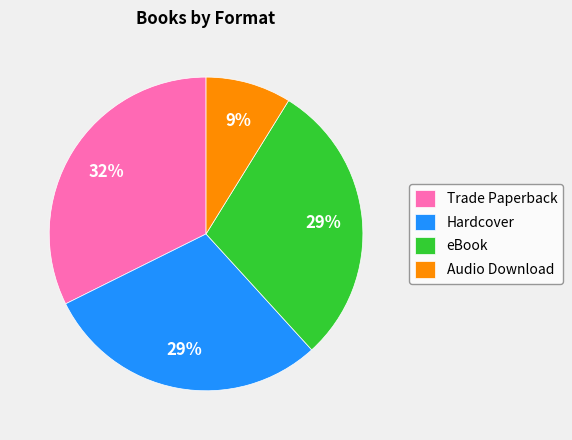

What is the ratio of the value at Hardcover to the value at Trade Paperback?

0.9